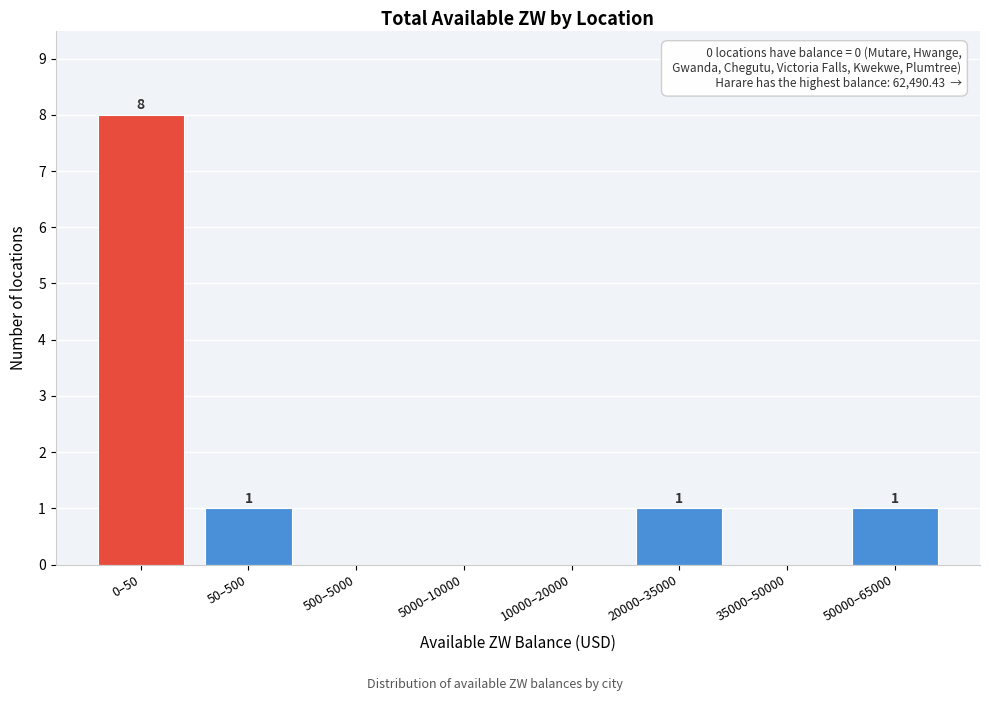

Reading right to left, transcribe all the data shown in this chart.

50000–65000=1	35000–50000=0	20000–35000=1	10000–20000=0	5000–10000=0	500–5000=0	50–500=1	0–50=8